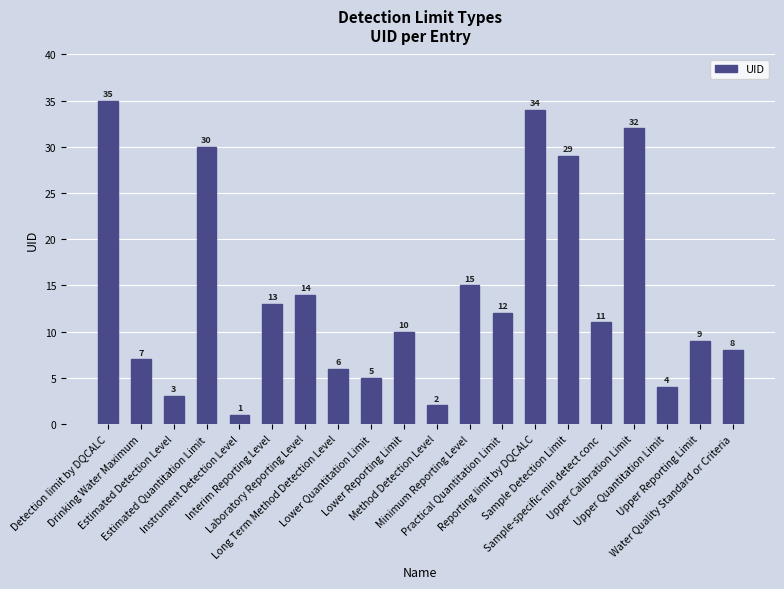

At which category does the chart reach its minimum across all series?

Instrument Detection Level